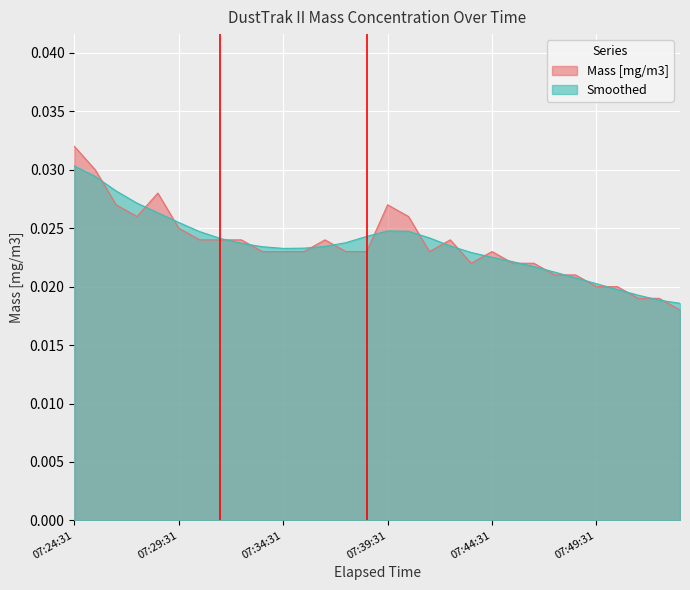

True or false: the data shows 0.0 at 07:26:31.

False